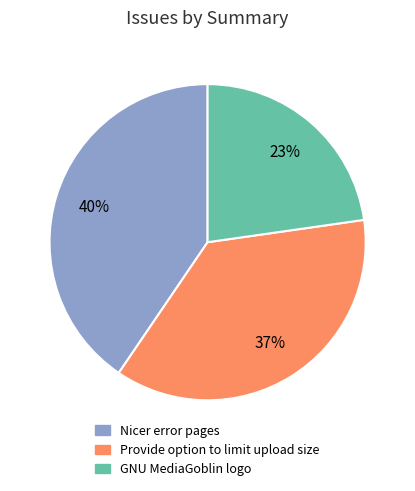

Combined, do Provide option to limit upload size and Nicer error pages account for over 50%?

Yes